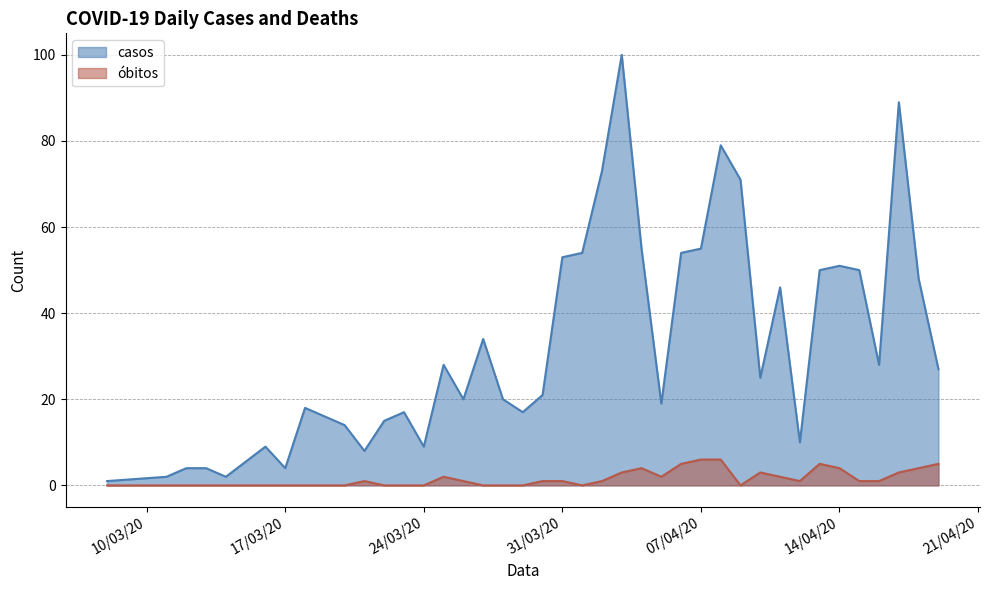

Which series has the largest range (max minus min)?

casos